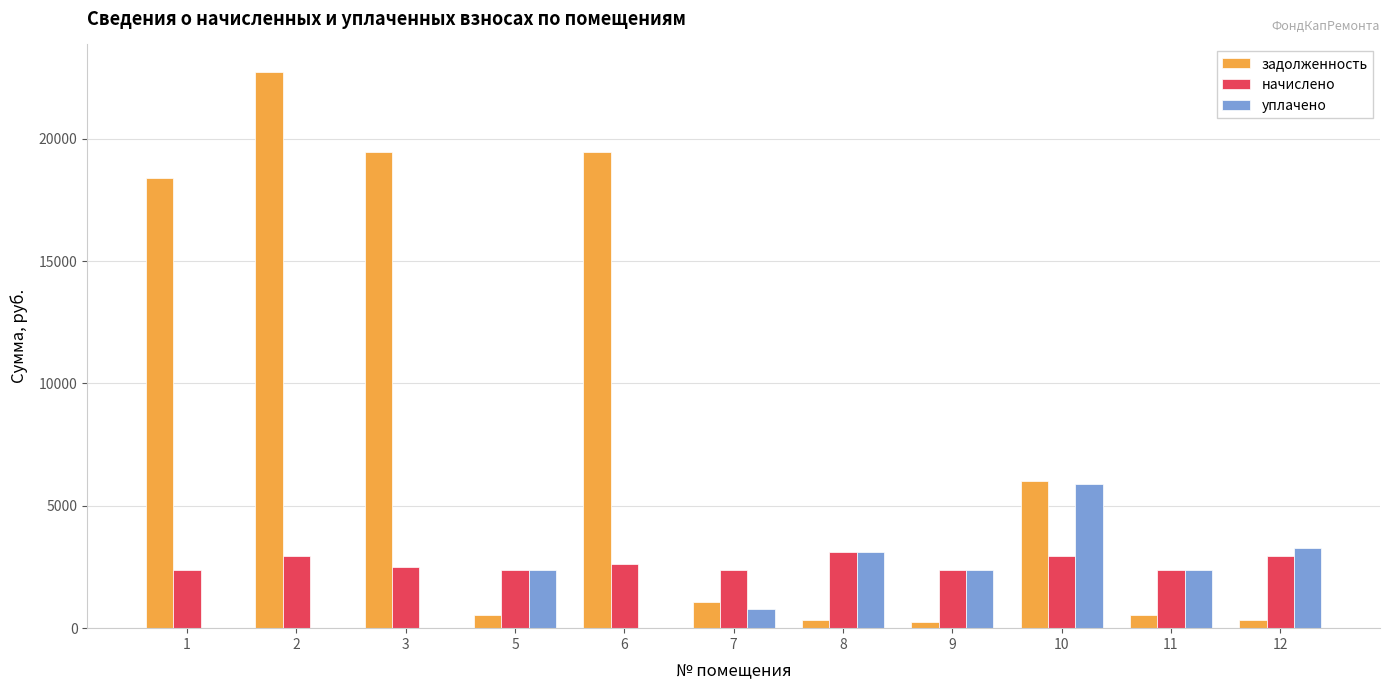

The value of задолженность at 2 is 22719.1. True or false?

True